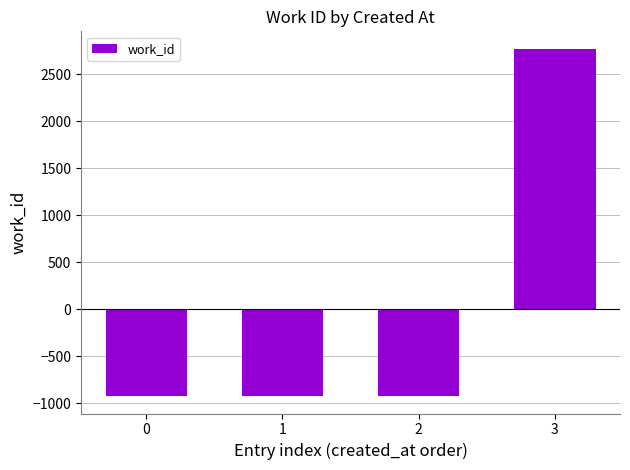

The value at 1 is -924.2. True or false?

True